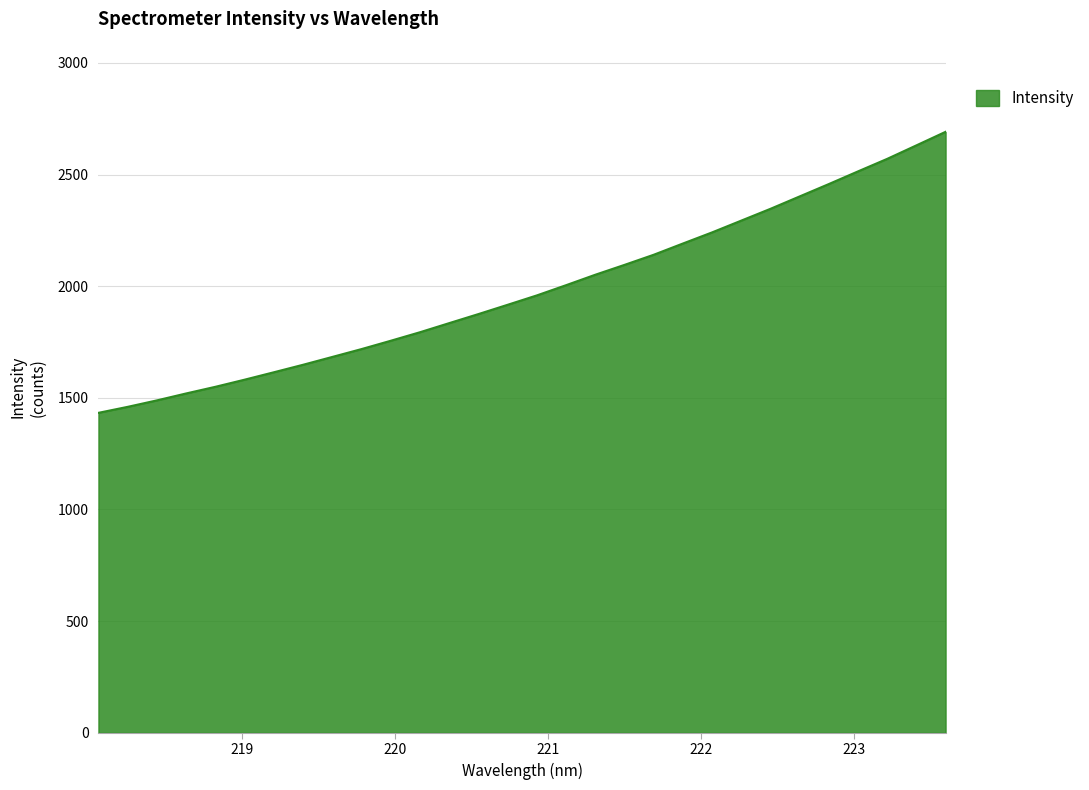

What is the minimum value shown in the chart?

1432.9